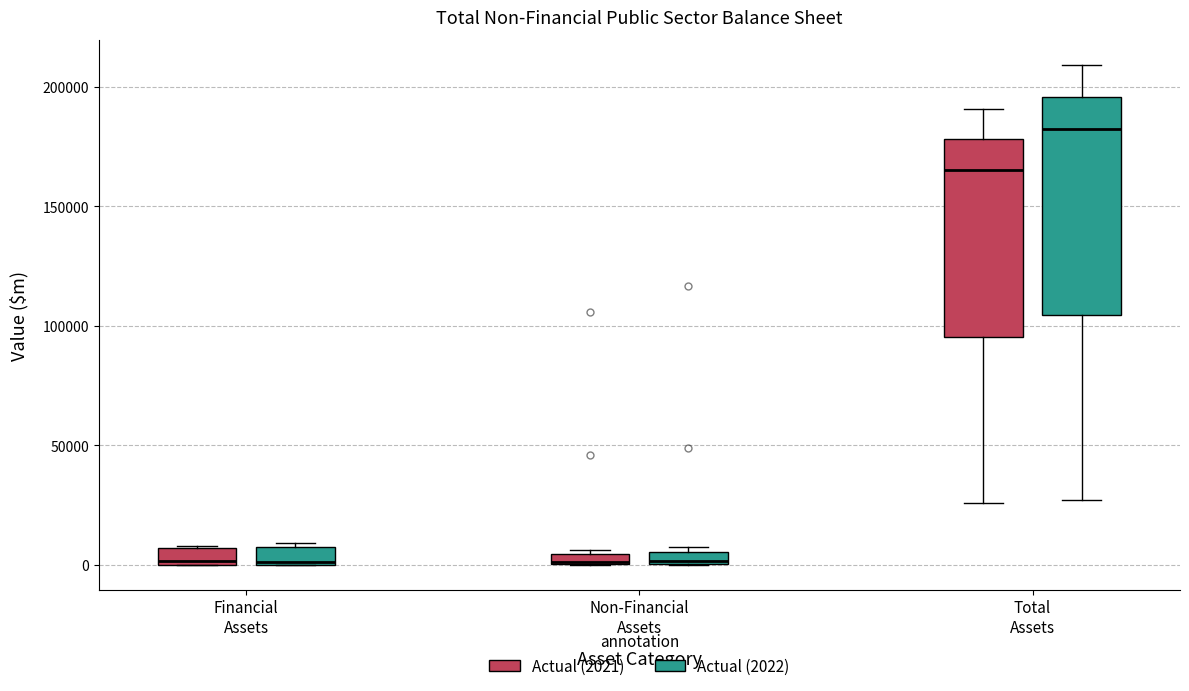

Comparing the boxes themselves (not the whiskers), which one is the tallest?

Total Assets (Actual (2022))